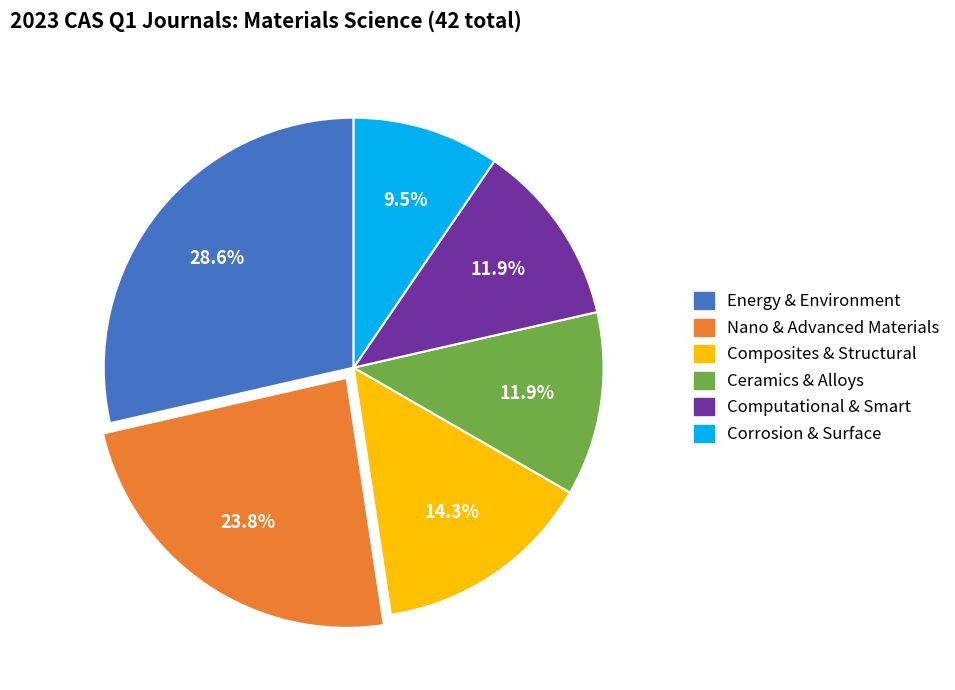

Does any single category account for the majority?

No